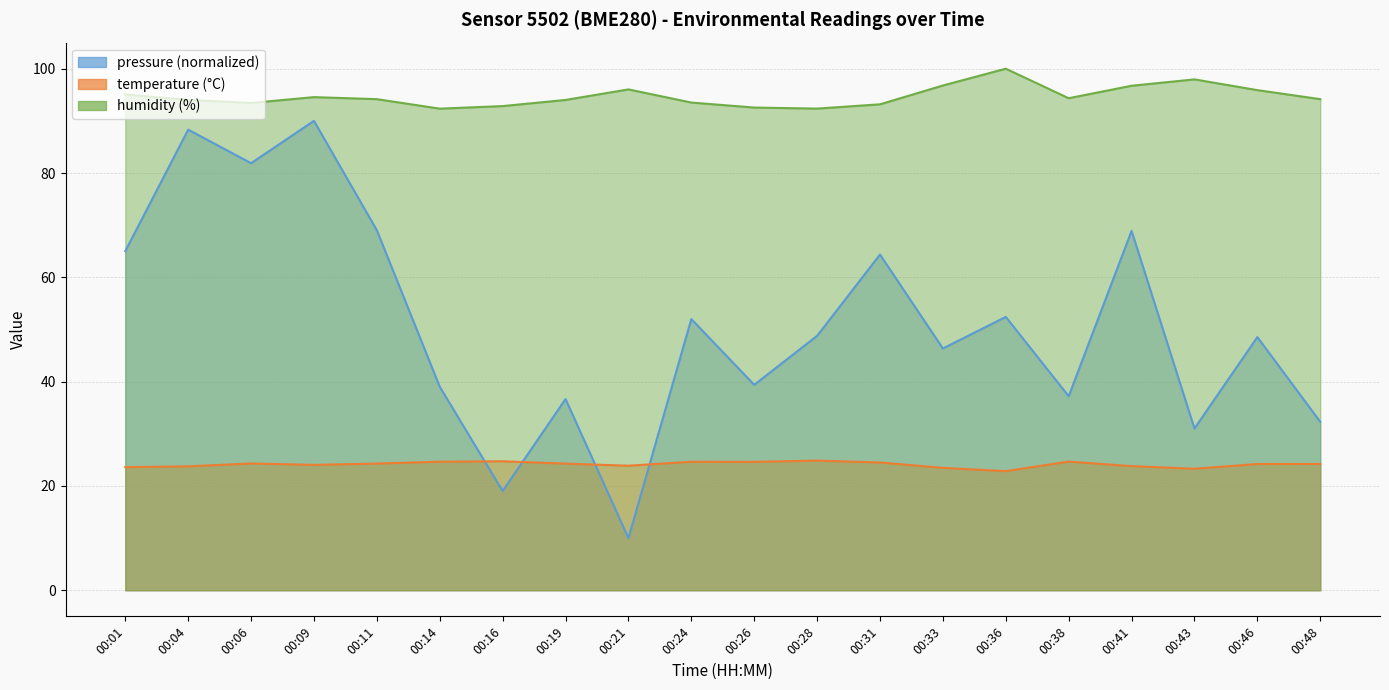

Is the value of humidity at 00:01 greater than the value of temperature at 00:38?

Yes